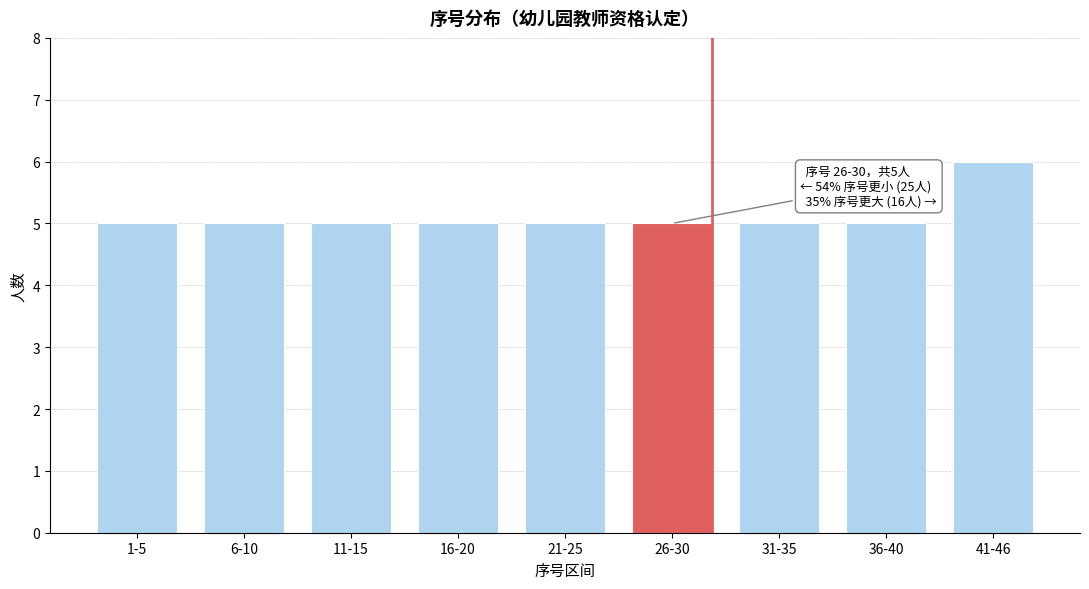

Reading left to right, what are all the values shown in this chart?

5	5	5	5	5	5	5	5	6